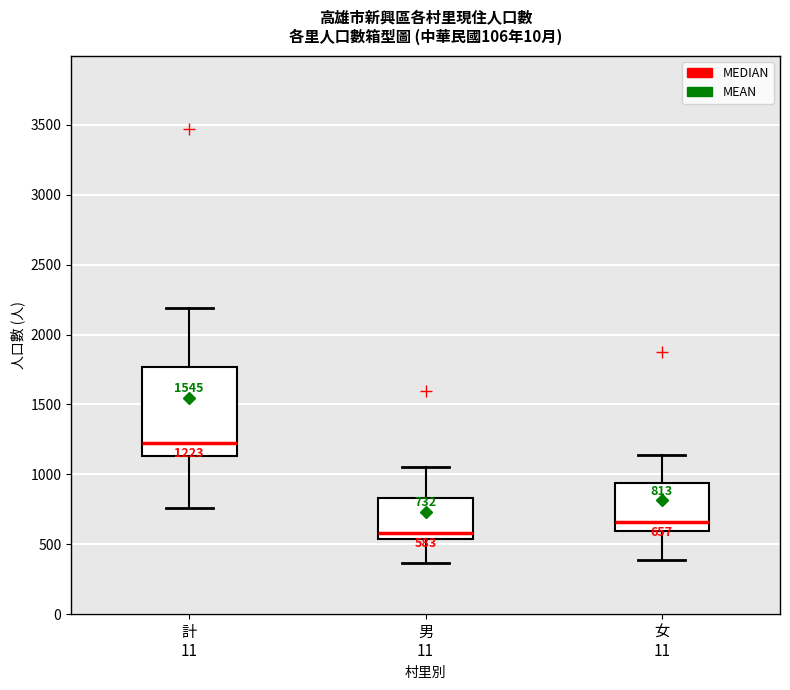

Which box has the lowest median line?

男 11